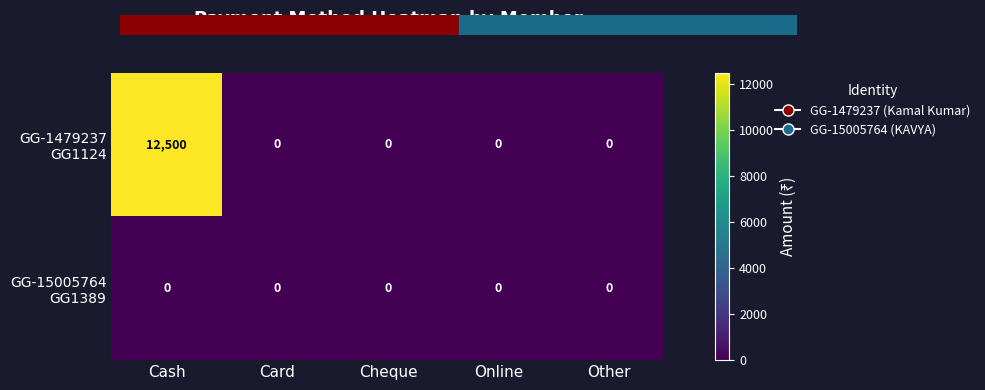

What is the spread (max minus min) of values at Cash?

12500